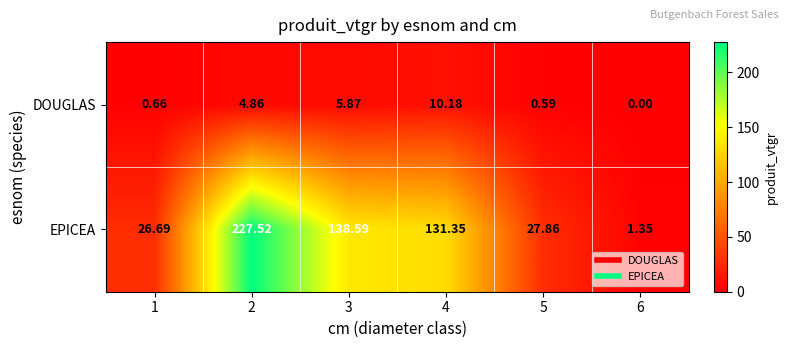

Between 2 and 3, which series saw the biggest shift?

EPICEA